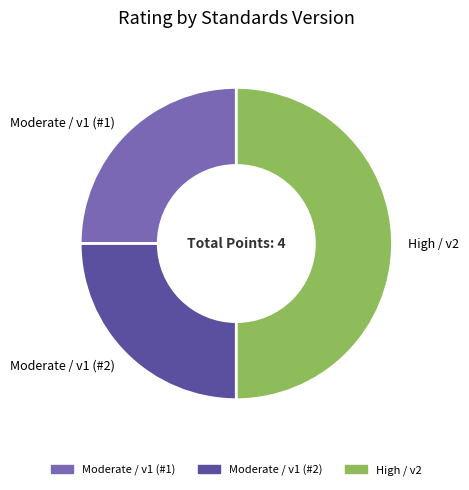

Approximately how many times larger is the value at Moderate / v1 (#2) compared to Moderate / v1 (#1)?

1.0